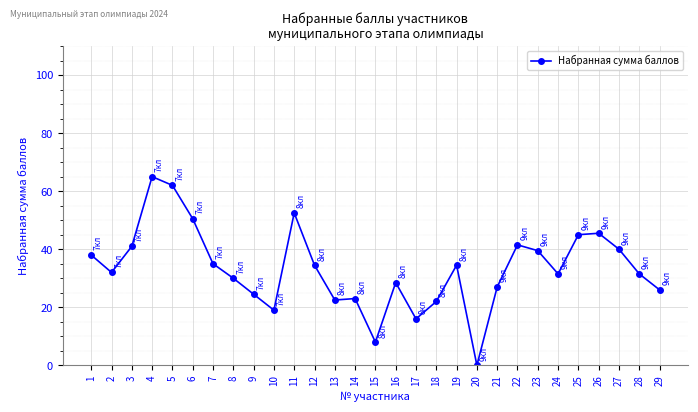

Is it true that the value at 16 is 28.5?

True